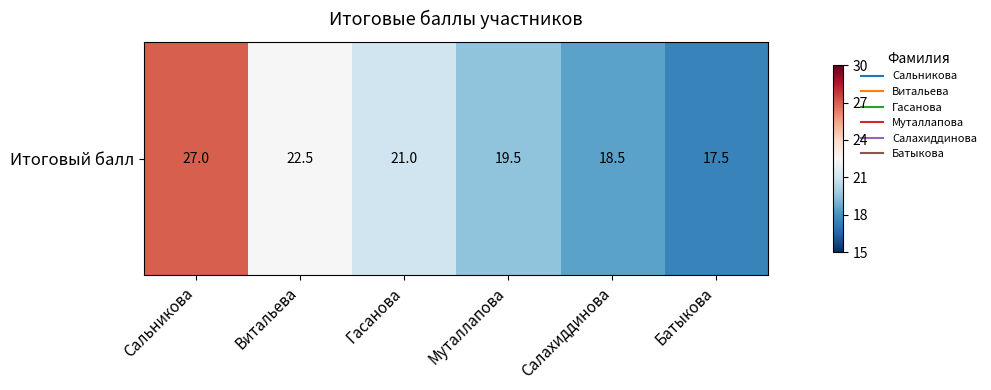

The value at Салахиддинова is 18.5. True or false?

True